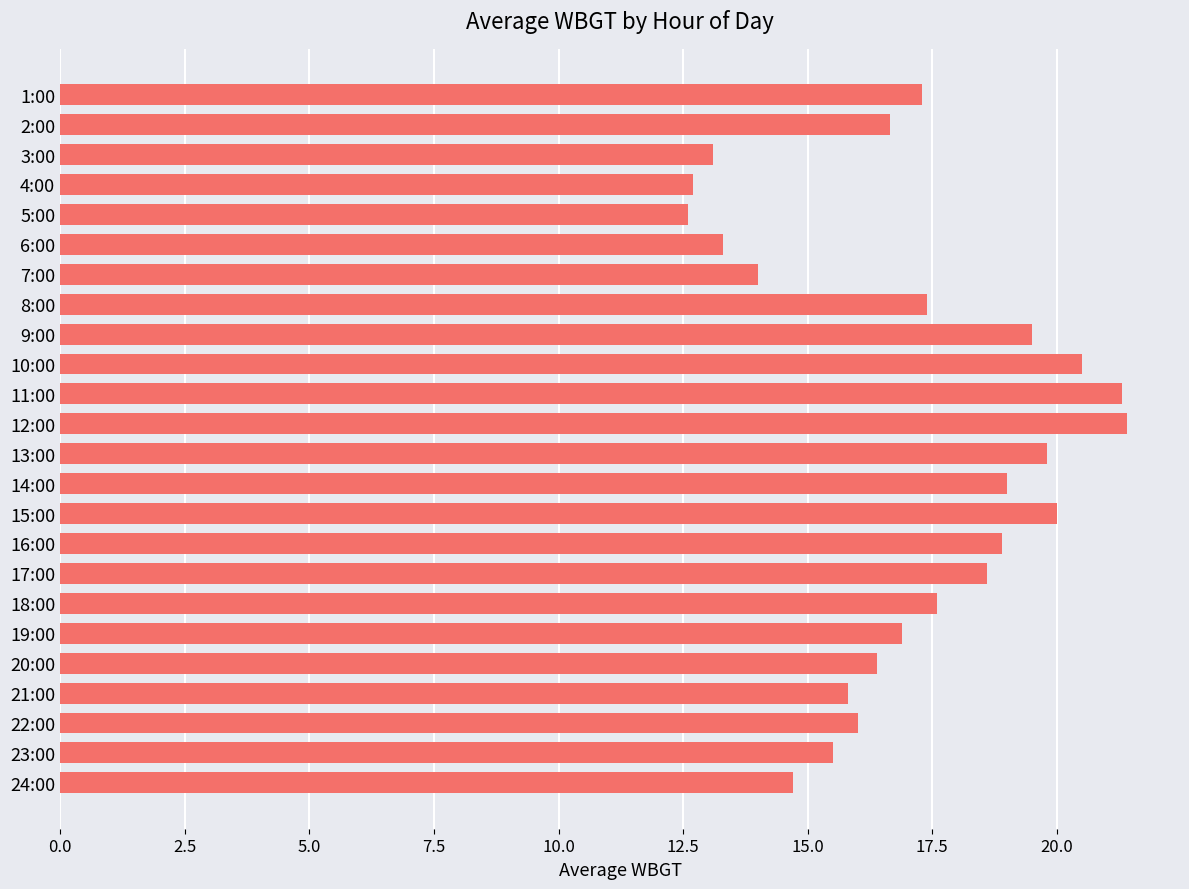

Which has a higher value, 16:00 or 21:00?

16:00